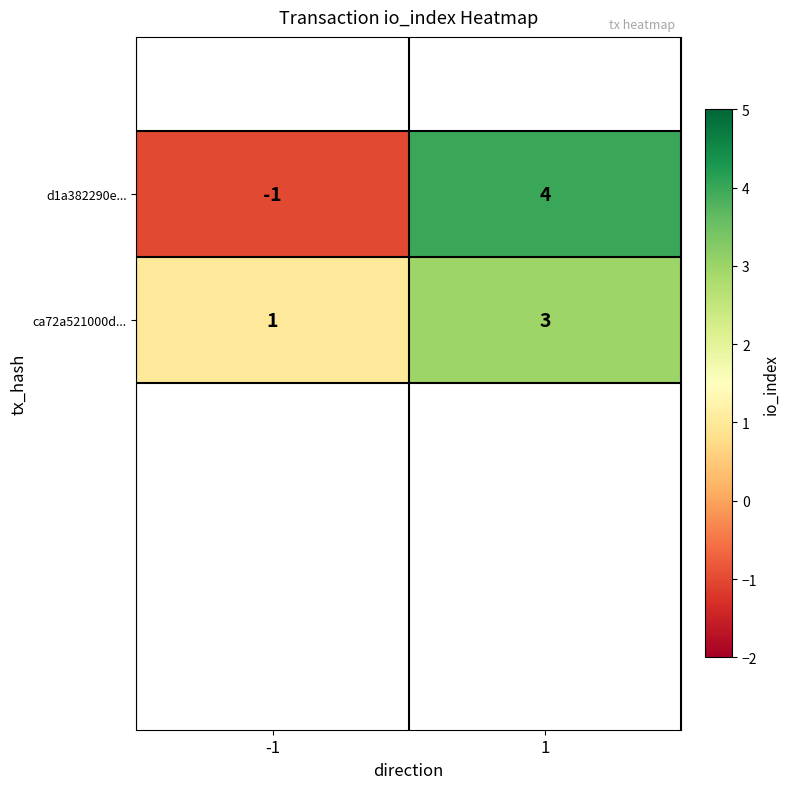

What is the maximum value shown in the chart?

4